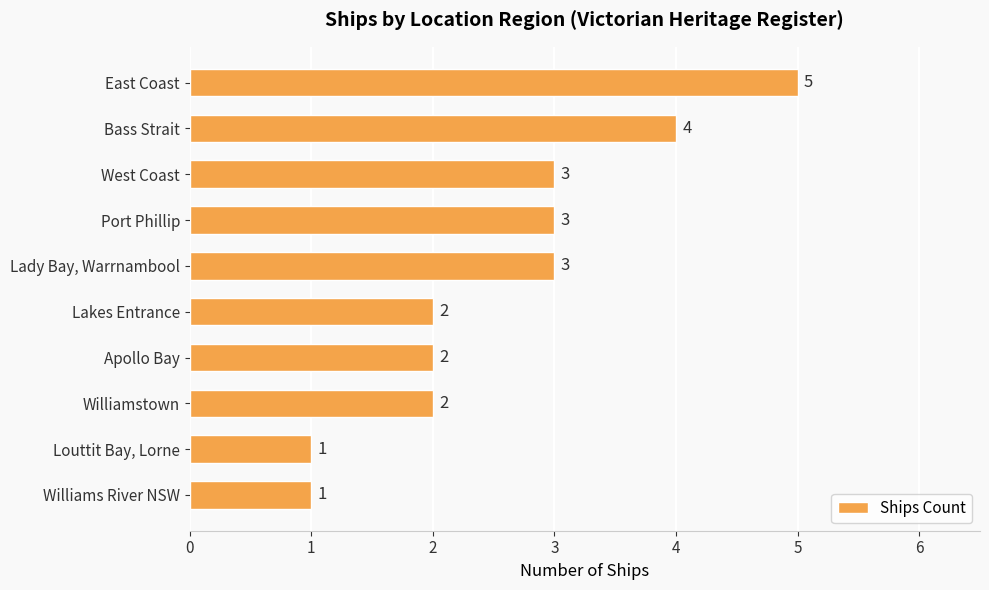

What is the difference between the second highest and minimum values?

3